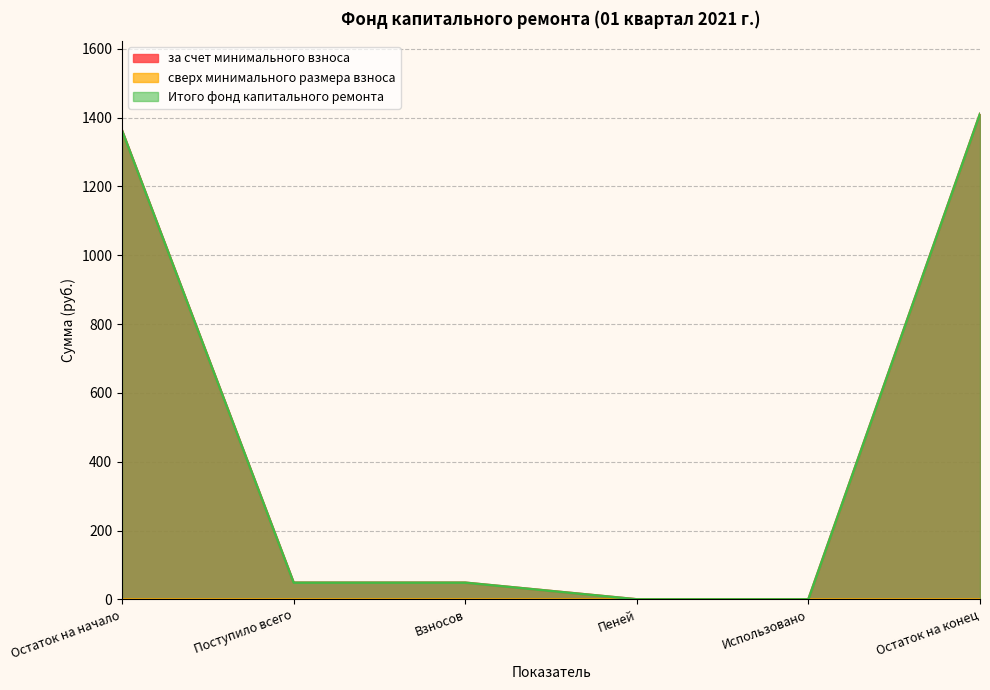

How many data points in Итого фонд капитального ремонта are above 48?

4